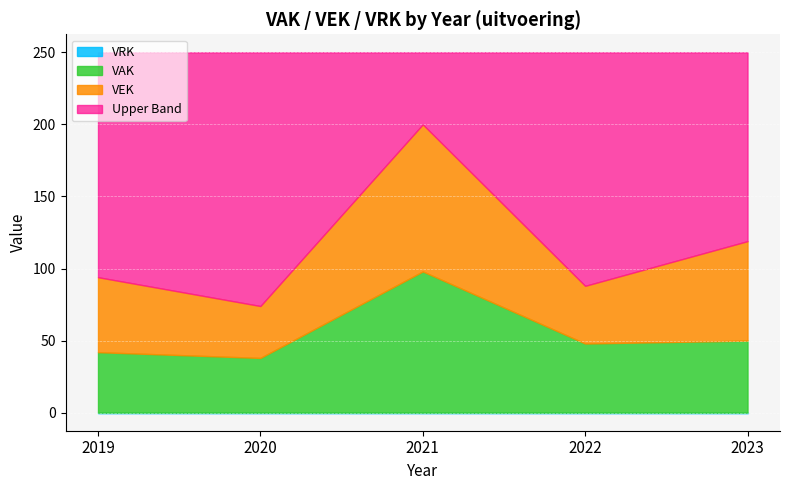

What is the total value across all series at 2019?

250